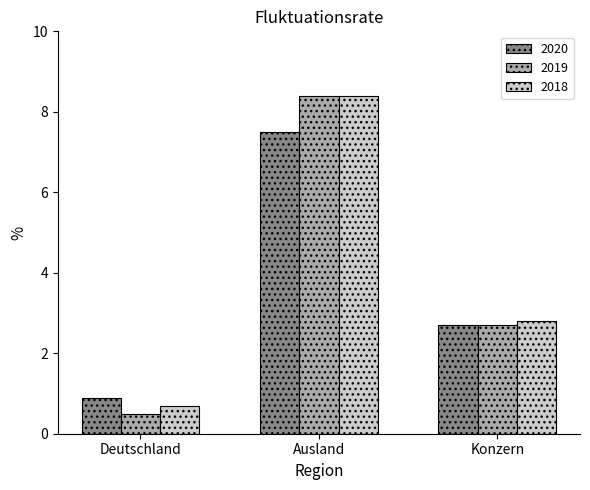

At which label does 2019 first exceed 2?

Ausland